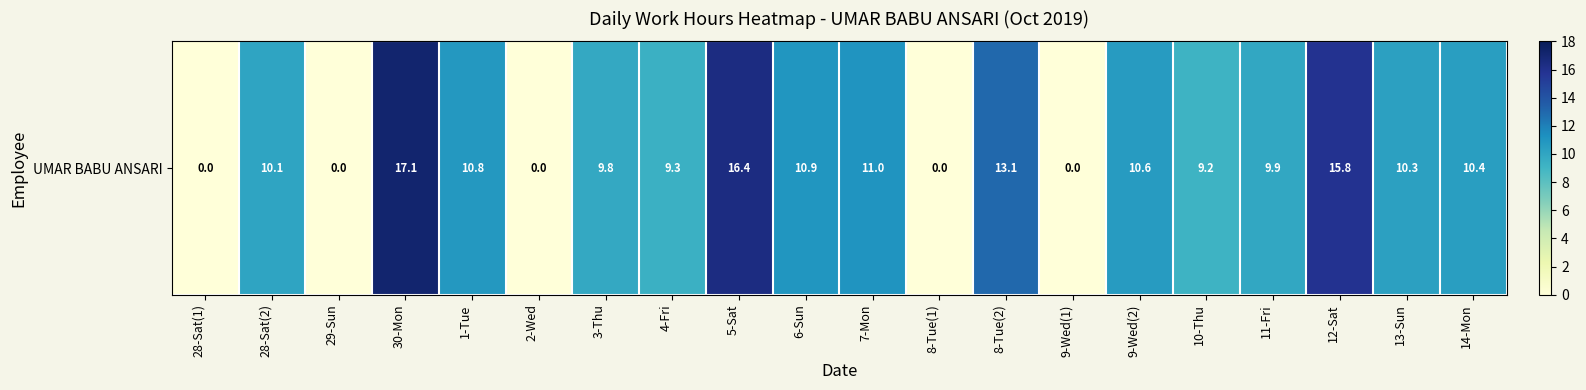

True or false: the data shows 2.3 at 14-Mon.

False